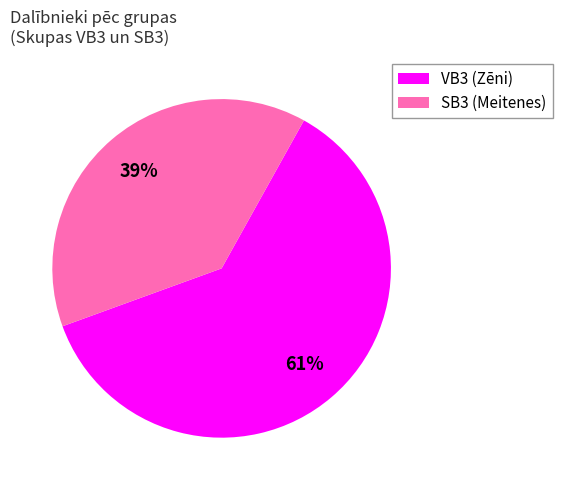

To the nearest percent, what is the combined percentage of SB3 and VB3?

100%